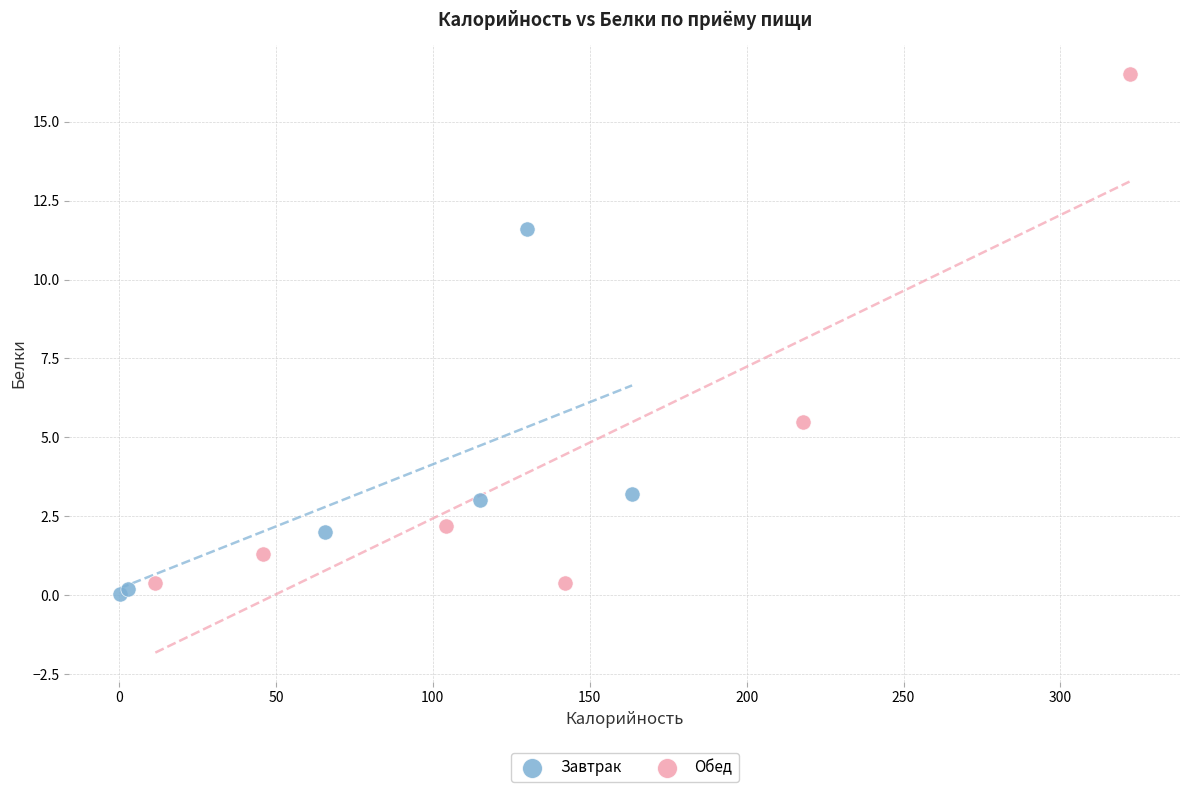

Which series has the largest Y range (max minus min)?

Обед